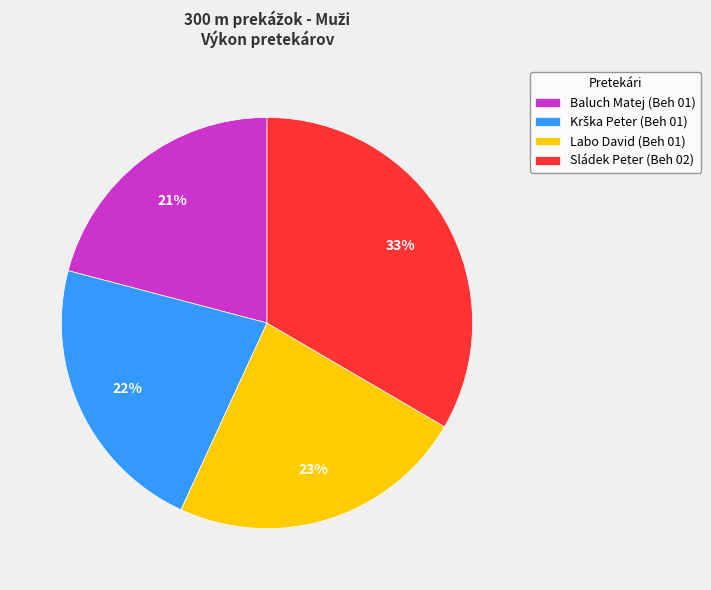

To the nearest percent, what portion does Sládek Peter (Beh 02) represent?

33%